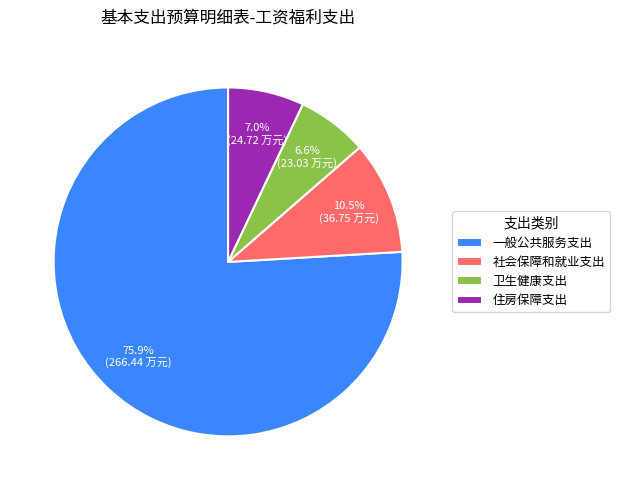

Which category has the biggest portion of the pie?

一般公共服务支出